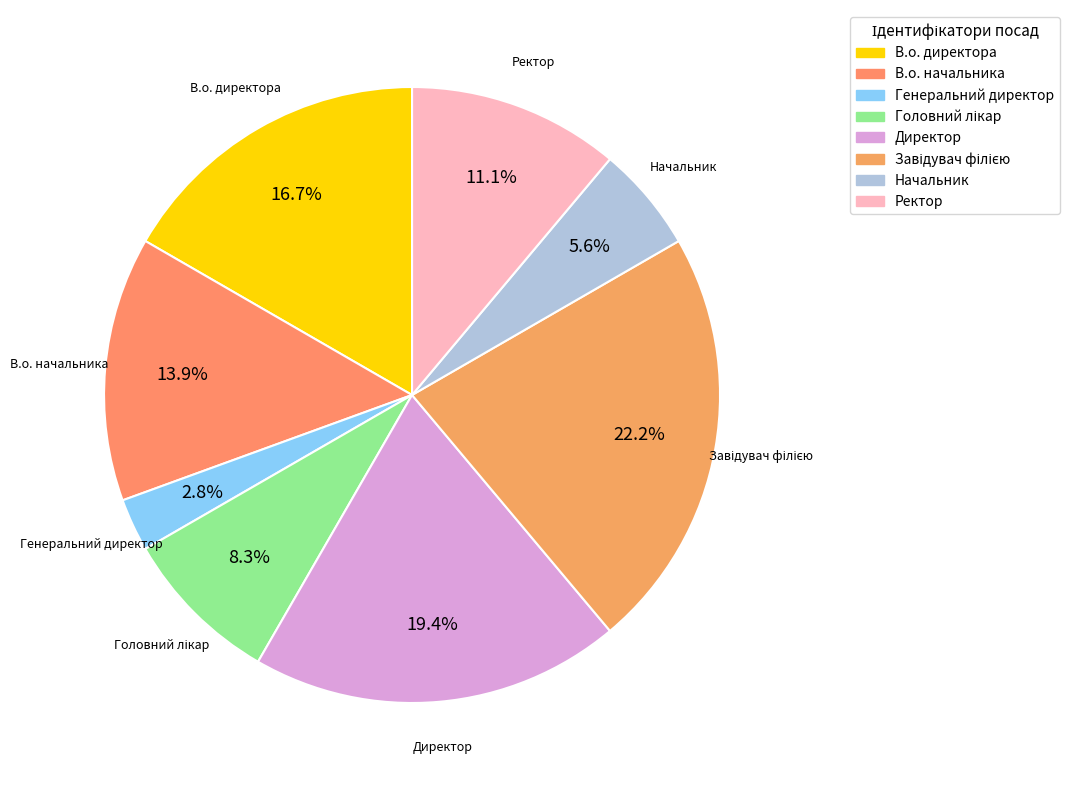

Is the sum of В.о. начальника and В.о. директора greater than half?

No